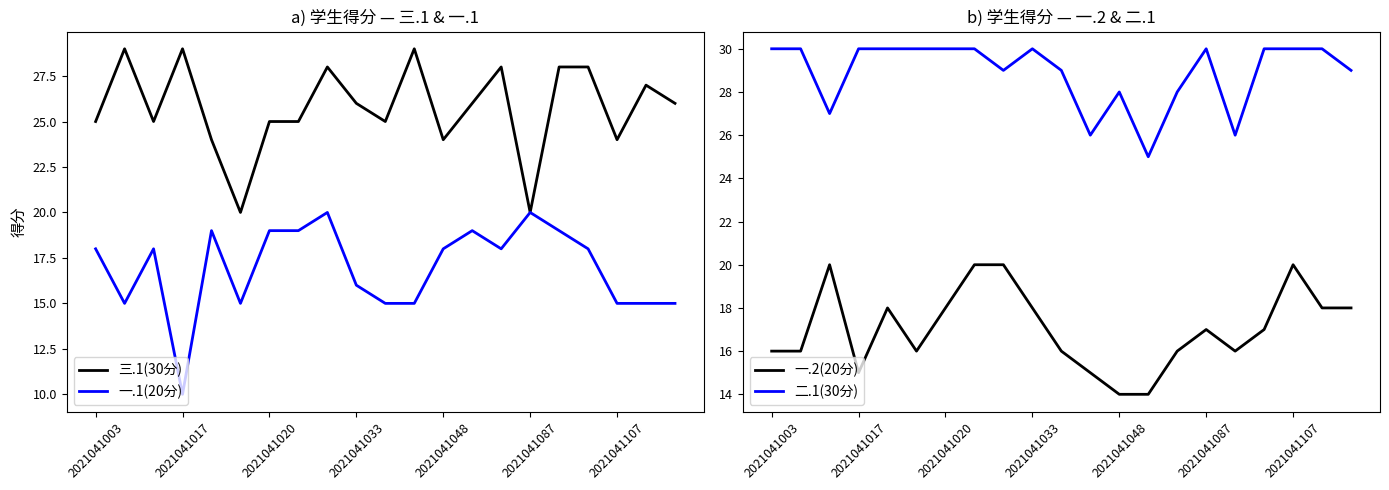

Is it true that 一.1(20分) equals 21 at 2021041107?

False